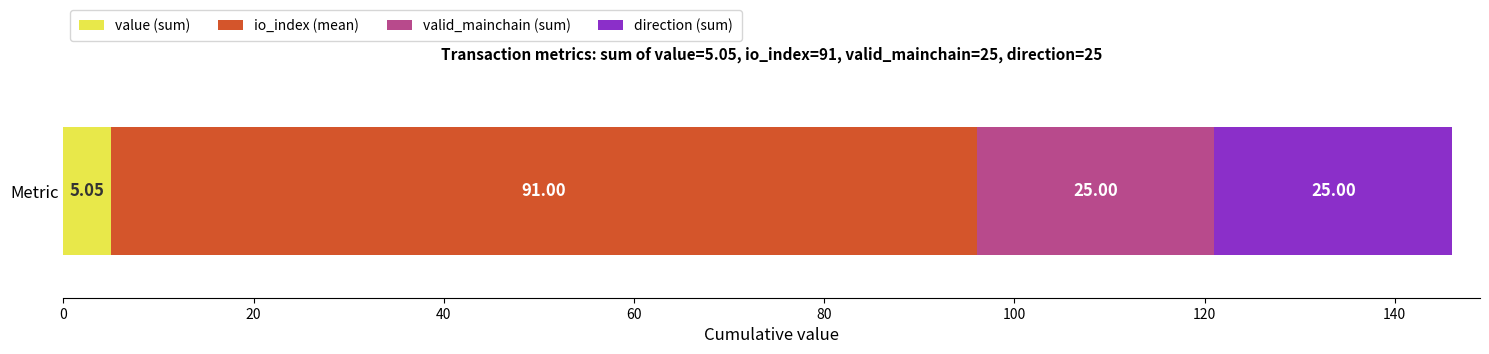

List the labels in order of value (sum) value, smallest first.

Metric